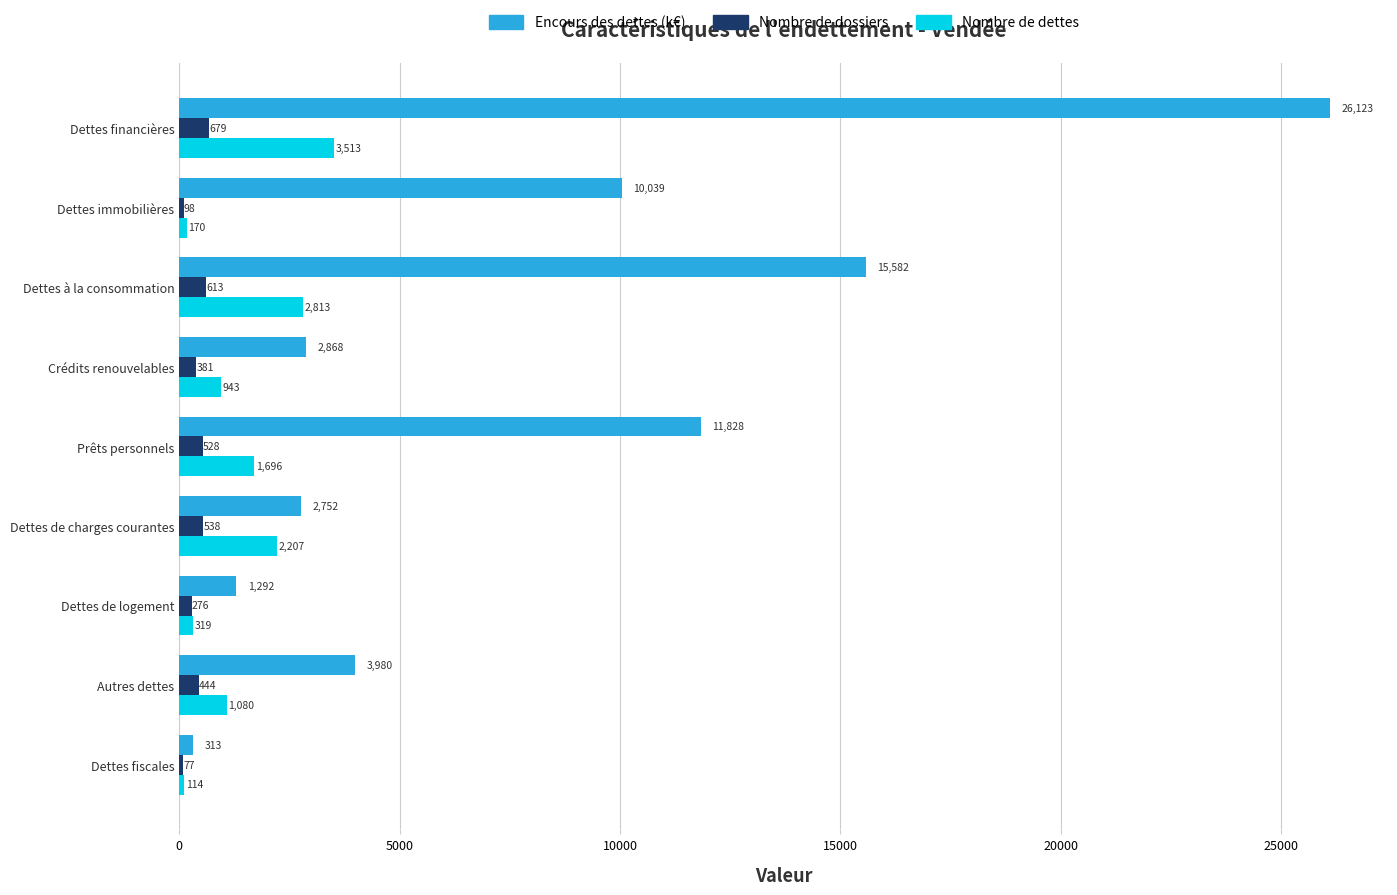

Between Dettes immobilières and Crédits renouvelables, which series saw the biggest shift?

Encours des dettes (k€)